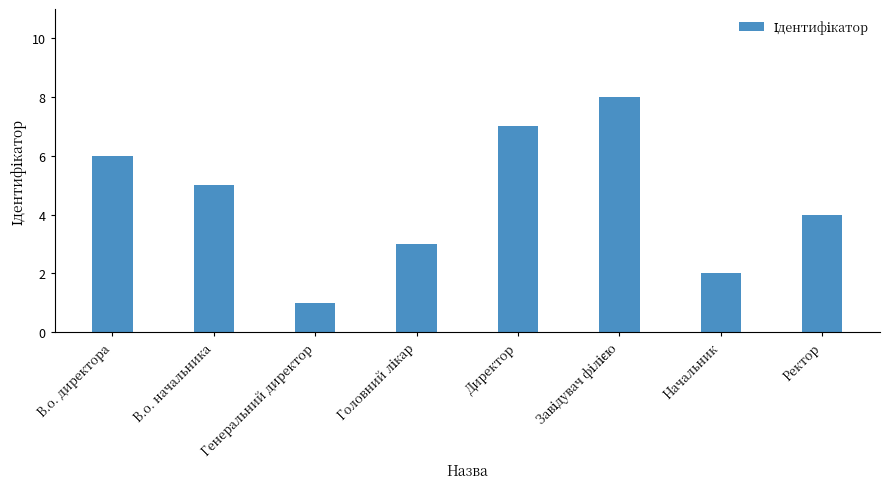

Which has a higher value, Директор or В.о. директора?

Директор